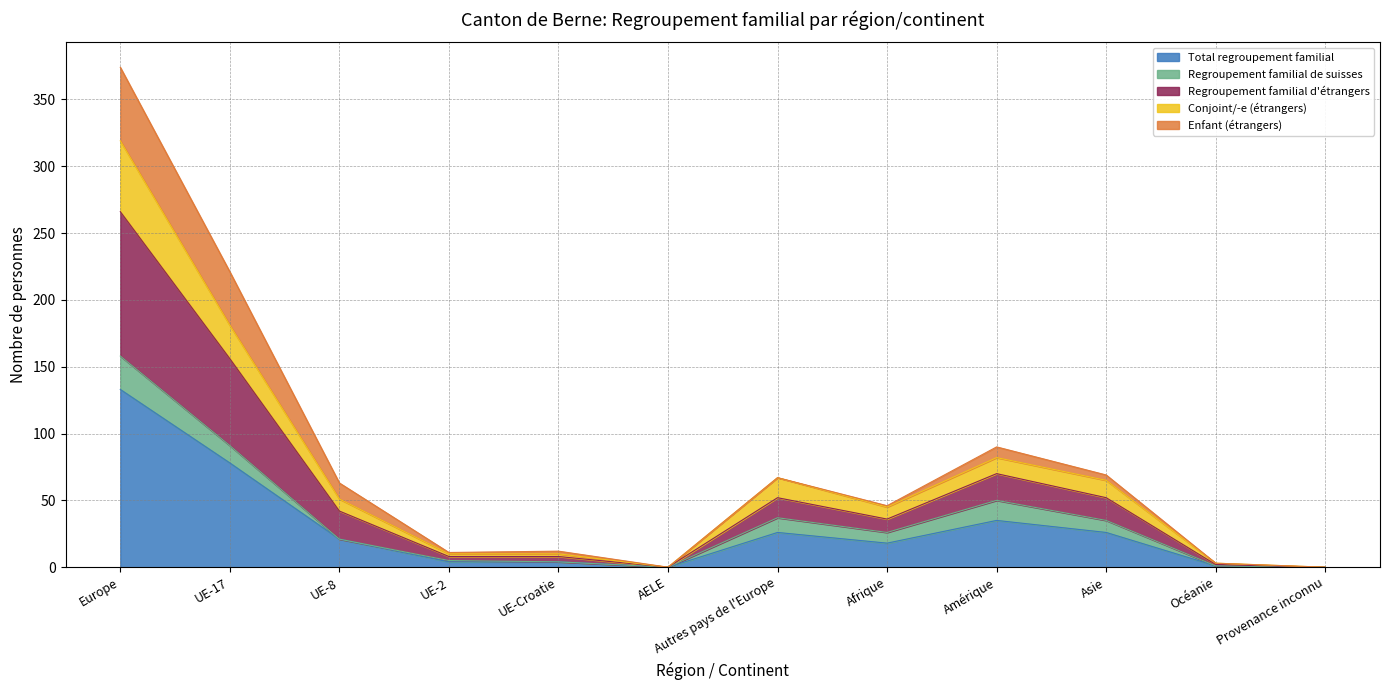

Which category has the highest value in the Total regroupement familial series?

Europe